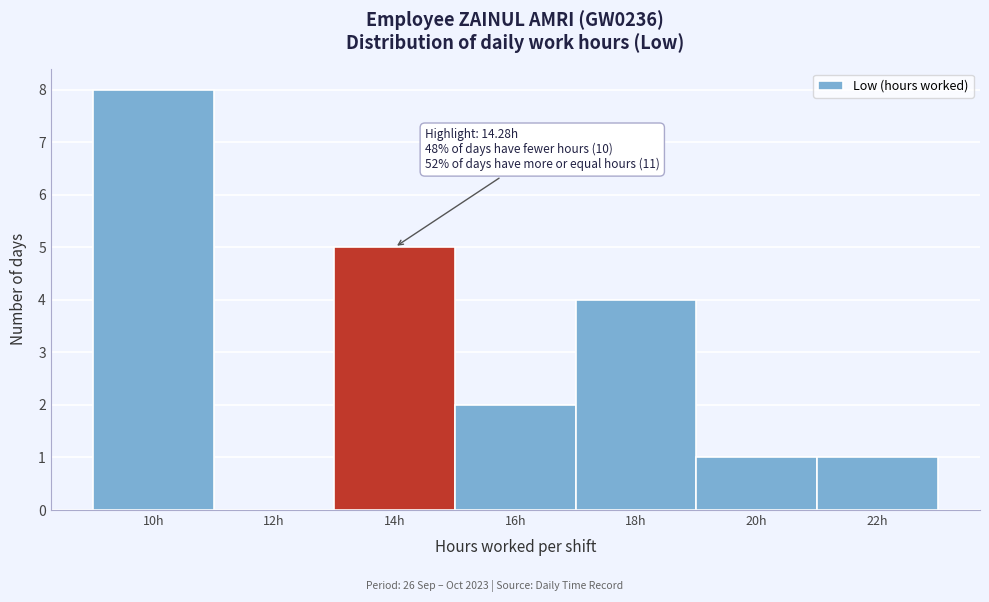

Reading left to right, list all the values displayed in this chart.

10h=8	12h=0	14h=5	16h=2	18h=4	20h=1	22h=1